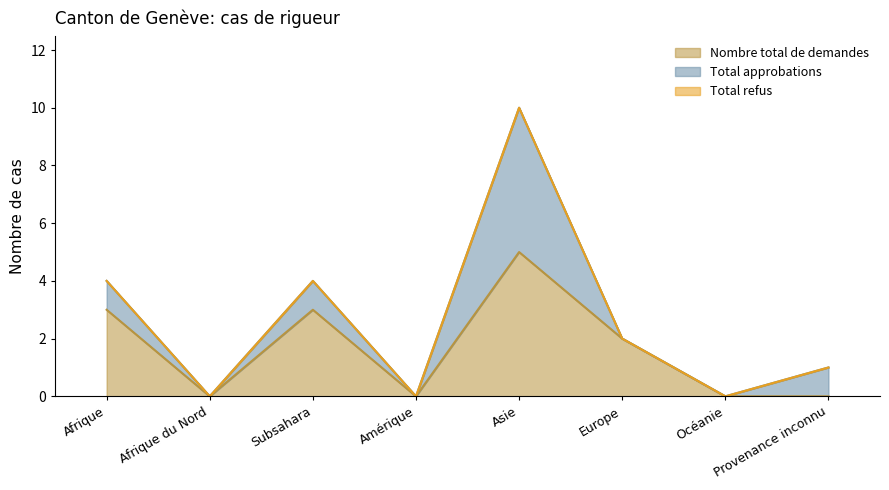

At how many categories does at least one series exceed 2?

3